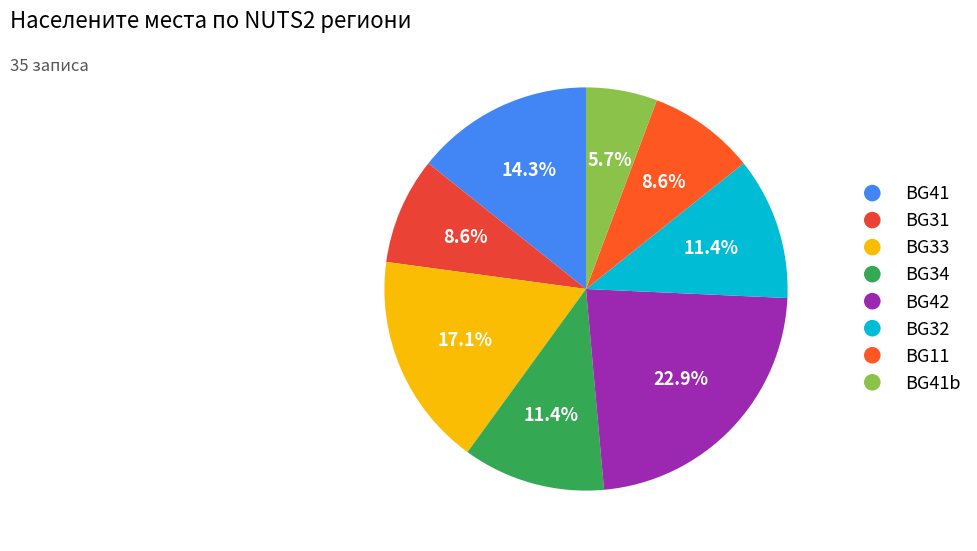

How many slices are in this pie chart?

8